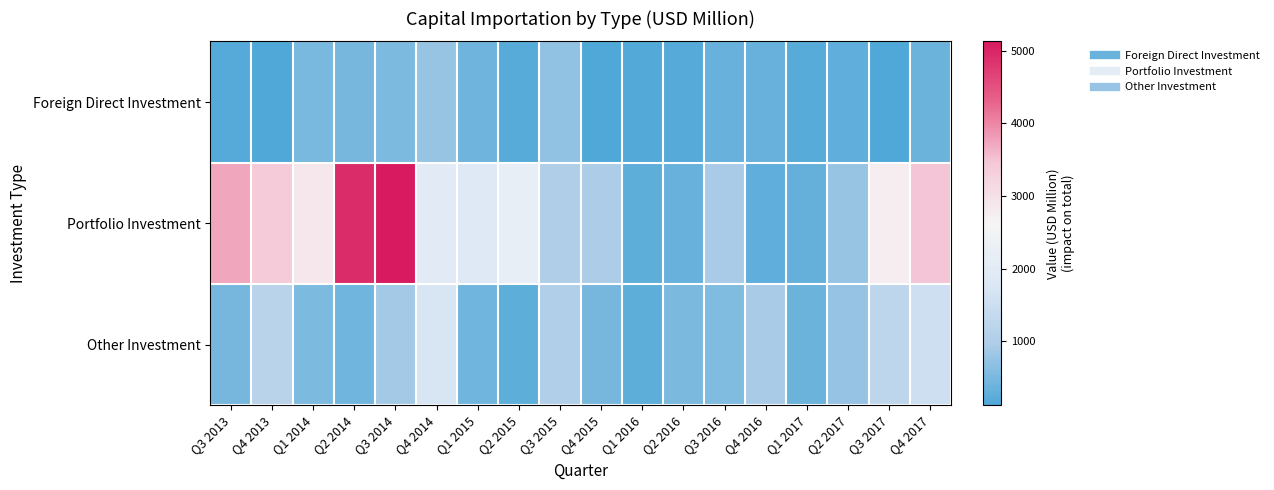

Between Q1 2014 and Q4 2016, which series saw the biggest shift?

Portfolio Investment